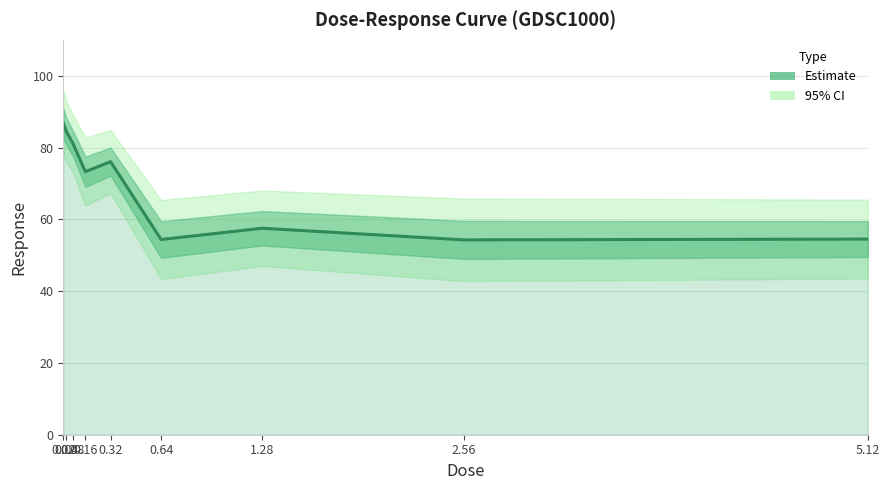

Reading left to right, extract all data points from this chart.

86.9	84.4	81.3	73.3	76.1	54.4	57.5	54.3	54.5